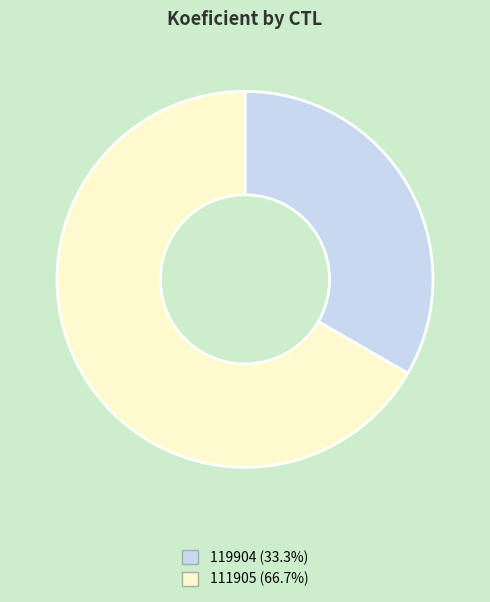

What is the largest slice in the pie chart?

111905